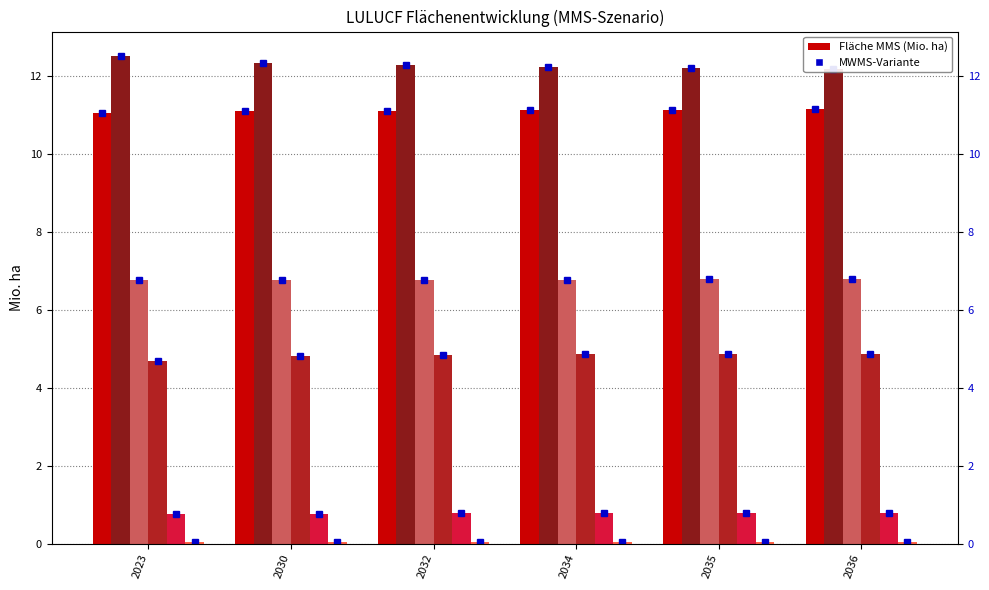

What is the sum of all Siedlung MMS values?

28.9